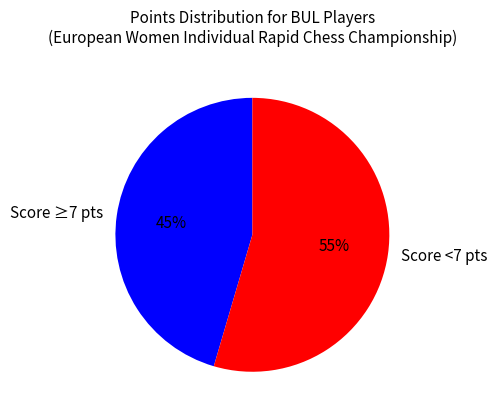

Rank the categories by value from highest to lowest.

Score <7 pts, Score ≥7 pts